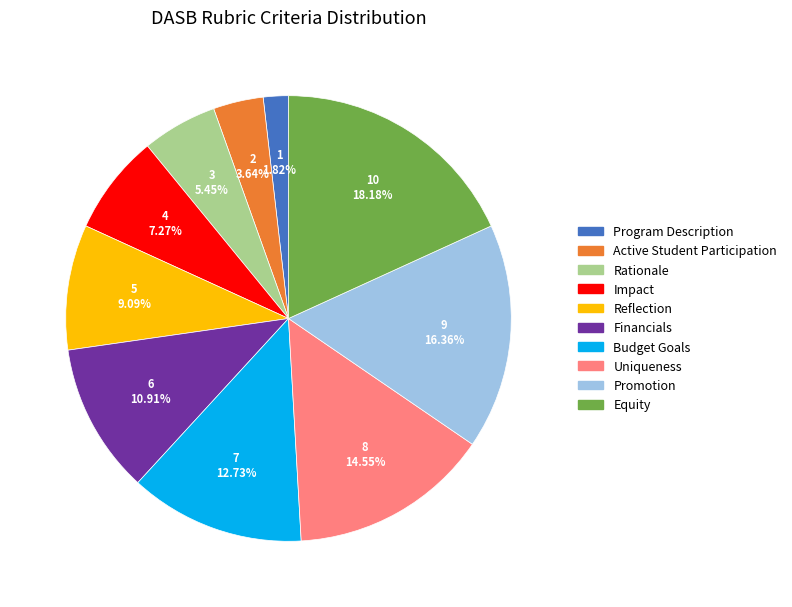

To the nearest percent, what portion does Program Description represent?

2%